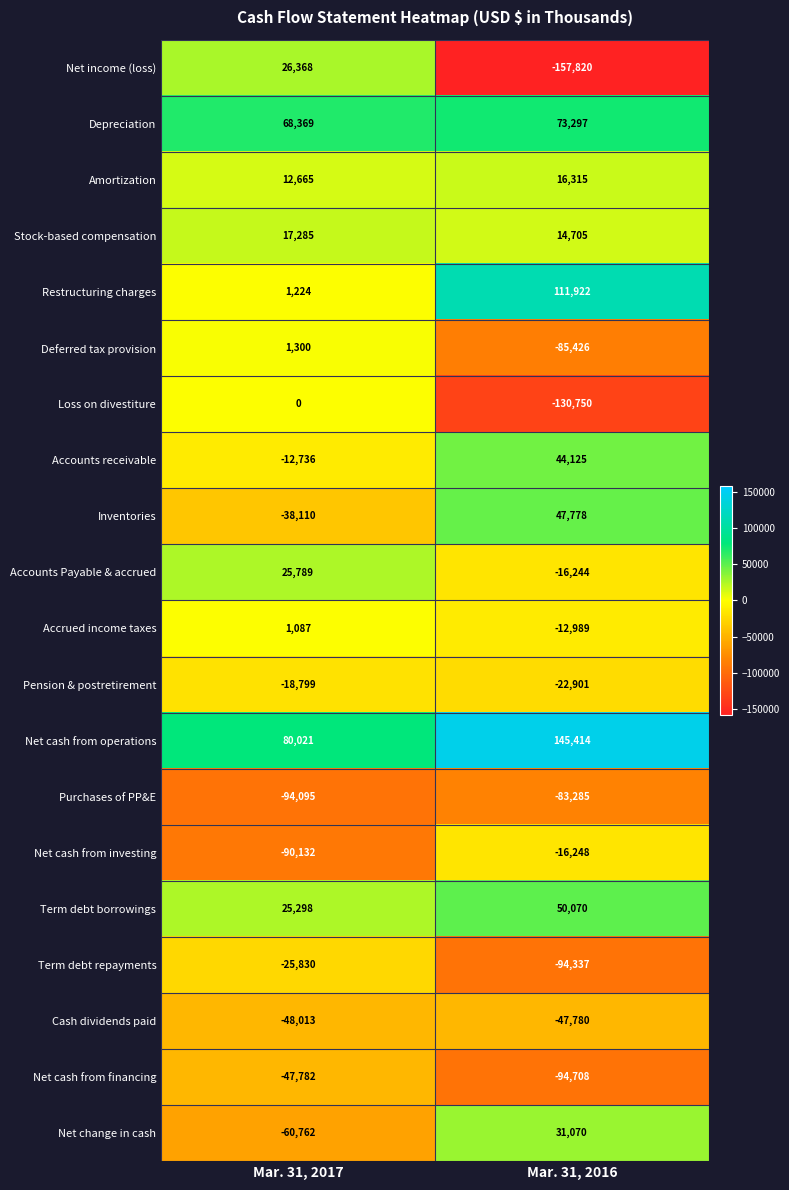

Count the number of categories in the chart.

2